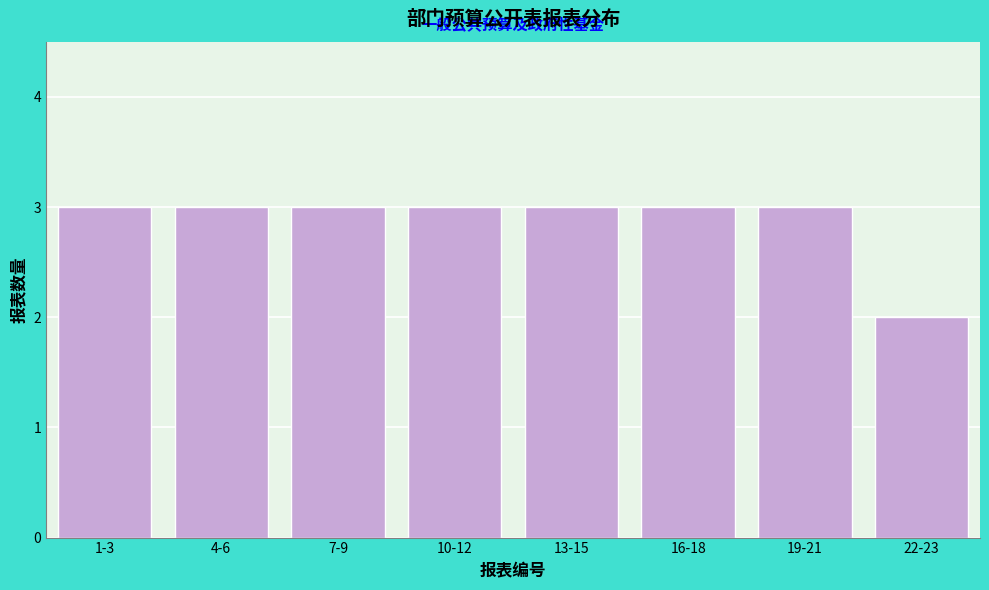

Reading left to right, transcribe all the data shown in this chart.

1-3=3	4-6=3	7-9=3	10-12=3	13-15=3	16-18=3	19-21=3	22-23=2